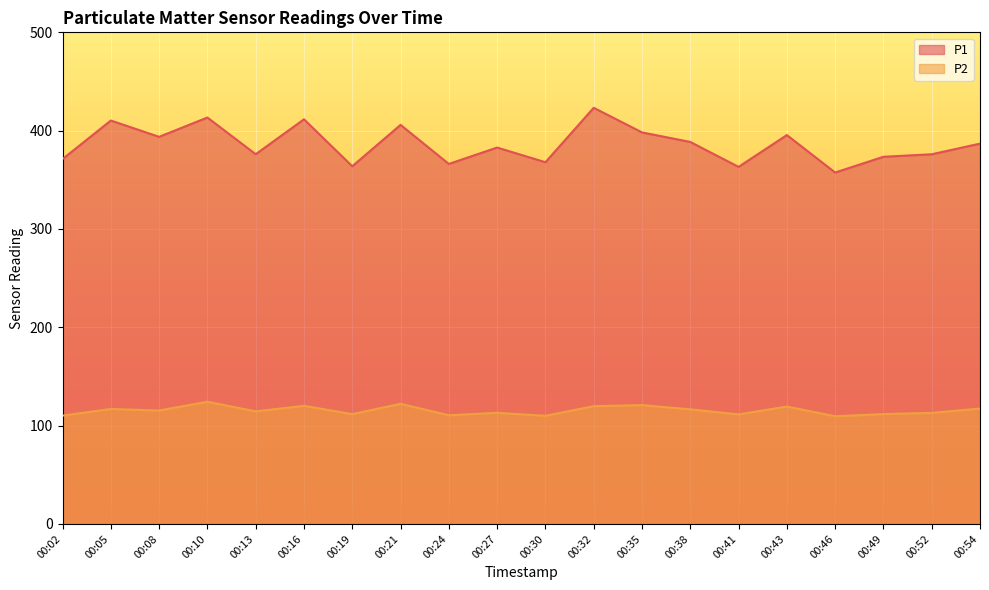

Where does the P2 series first go above 115?

00:05